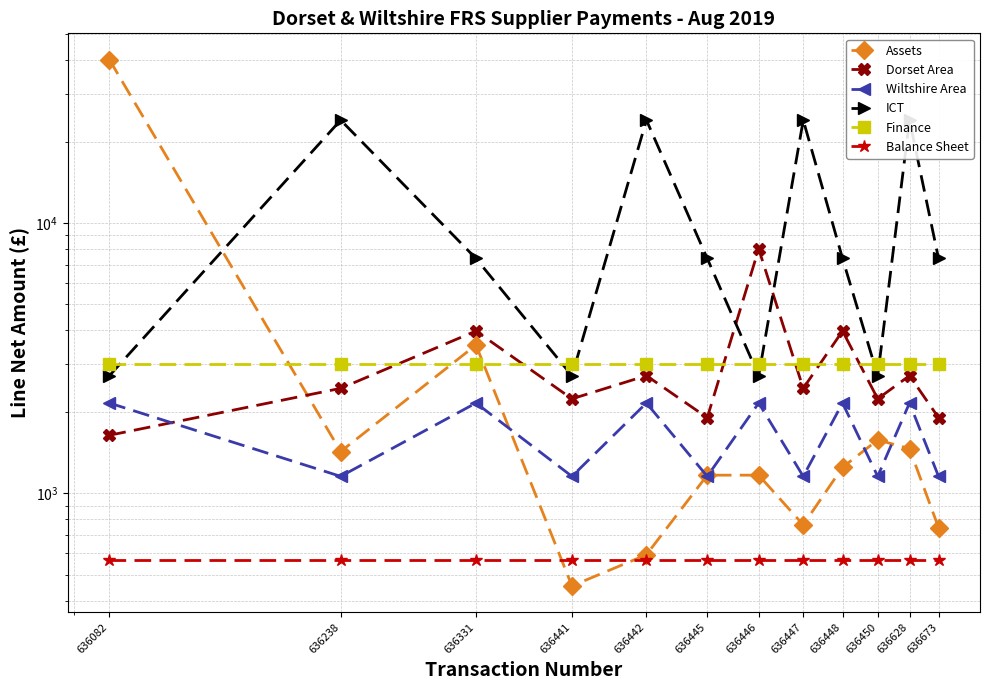

True or false: Dorset Area and Balance Sheet cross at least once.

False